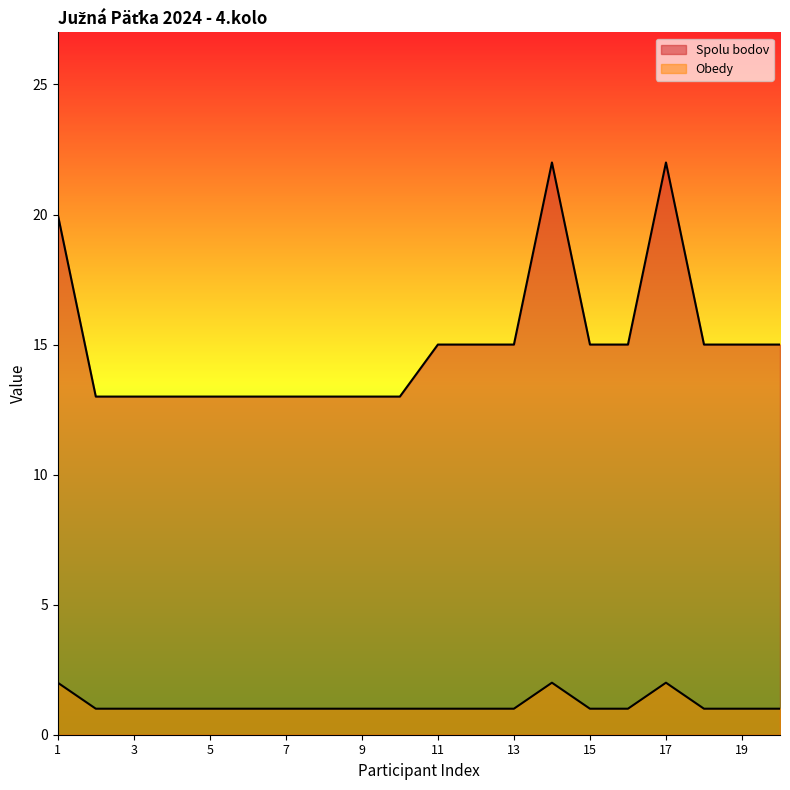

How many lines are shown in the chart?

2